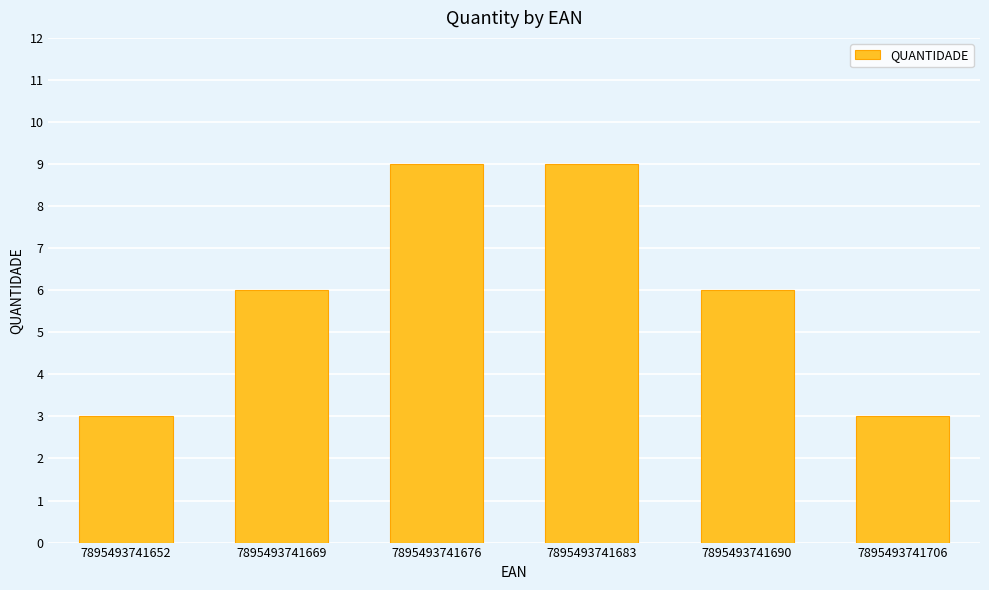

What is the minimum value shown in the chart?

3